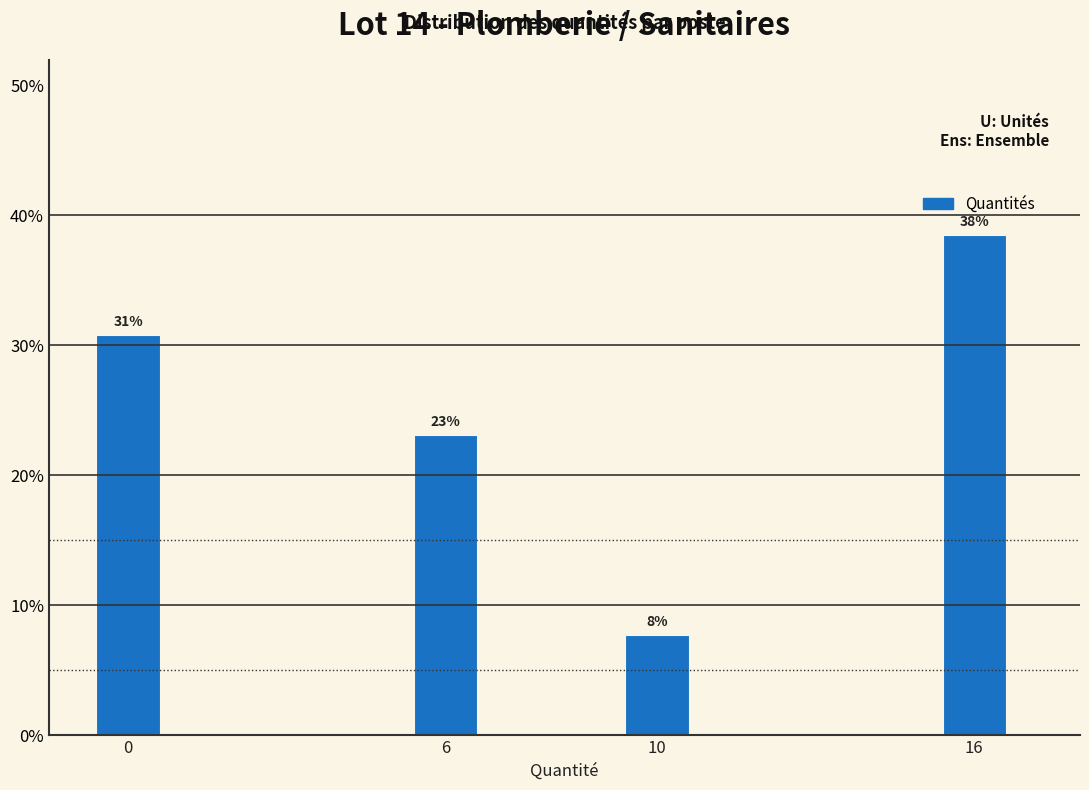

How many bars are there in total?

4